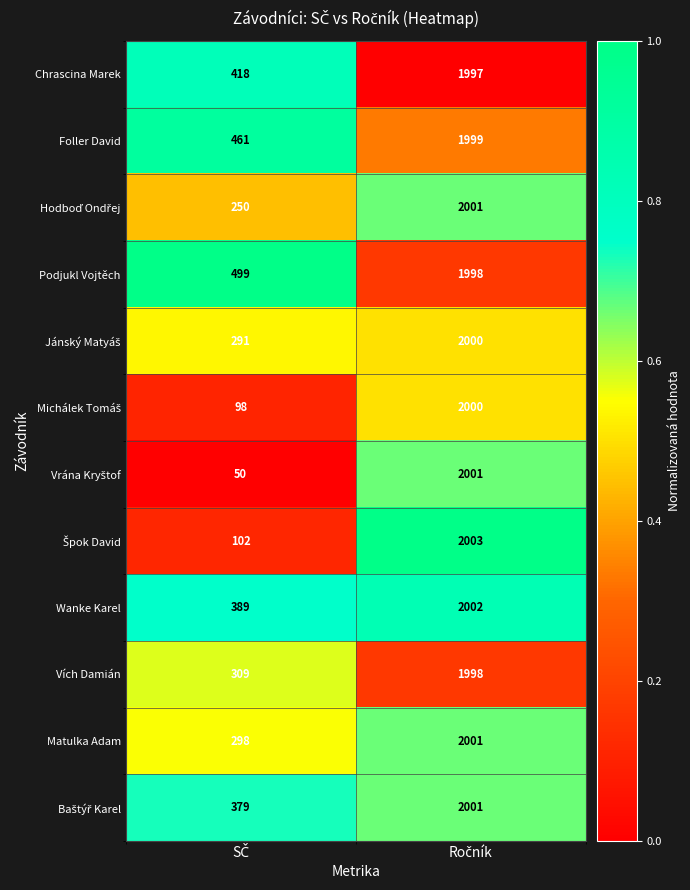

What is the maximum value shown in the chart?

2003